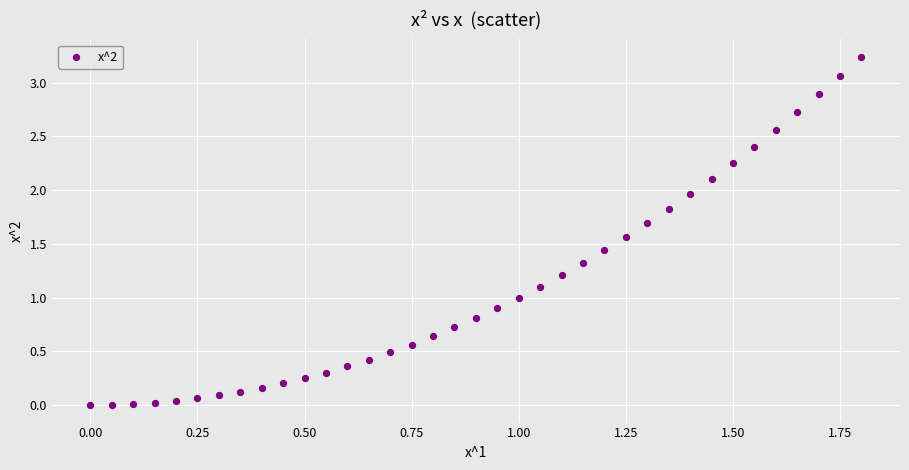

What is the range of X values (max minus min)?

1.8